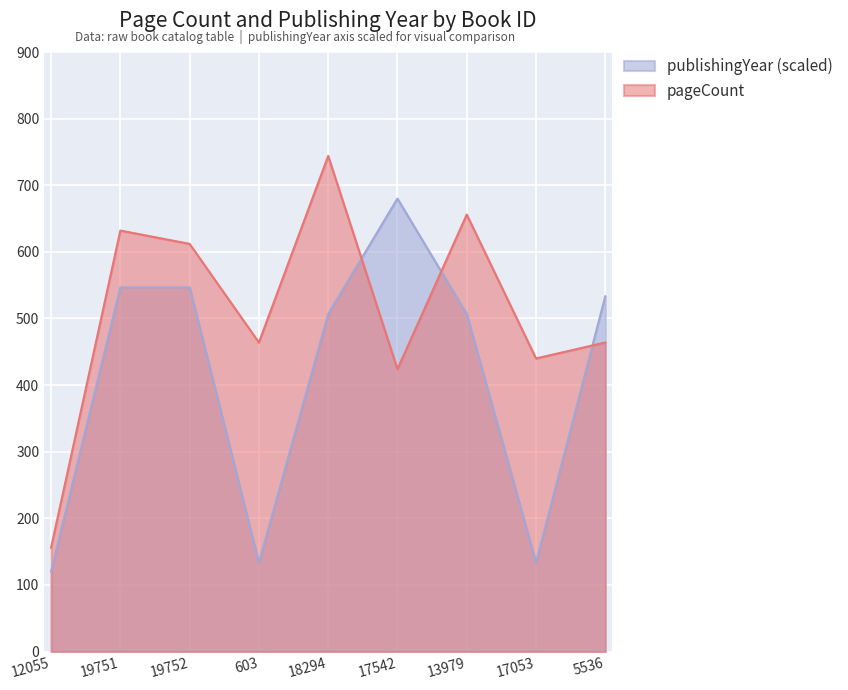

At which label is publishingYear closest to 400?

18294